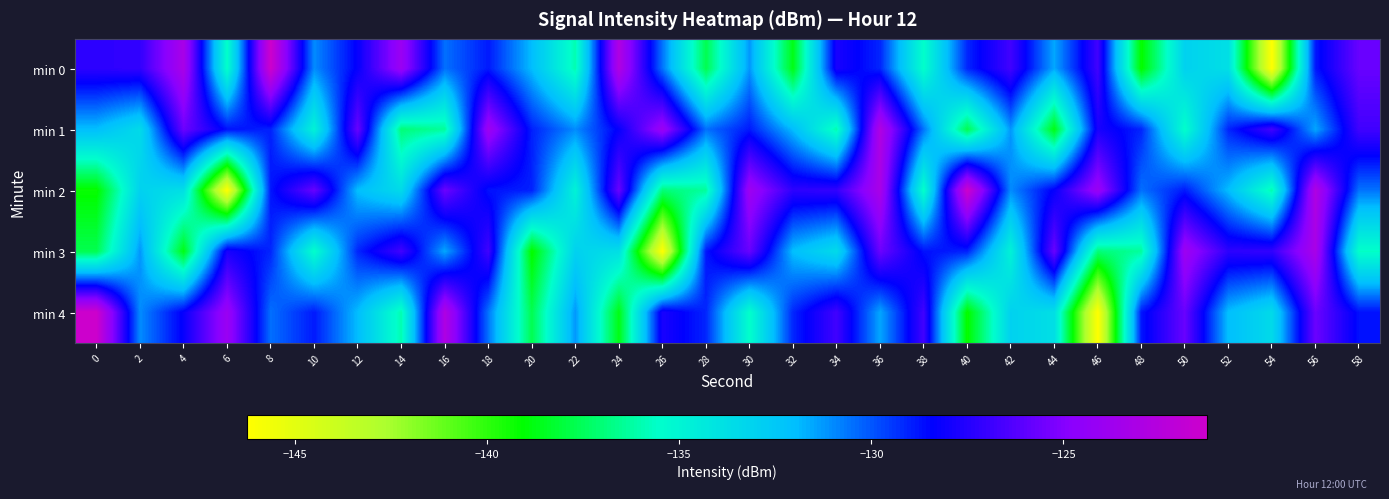

How many distinct data groups are displayed?

5